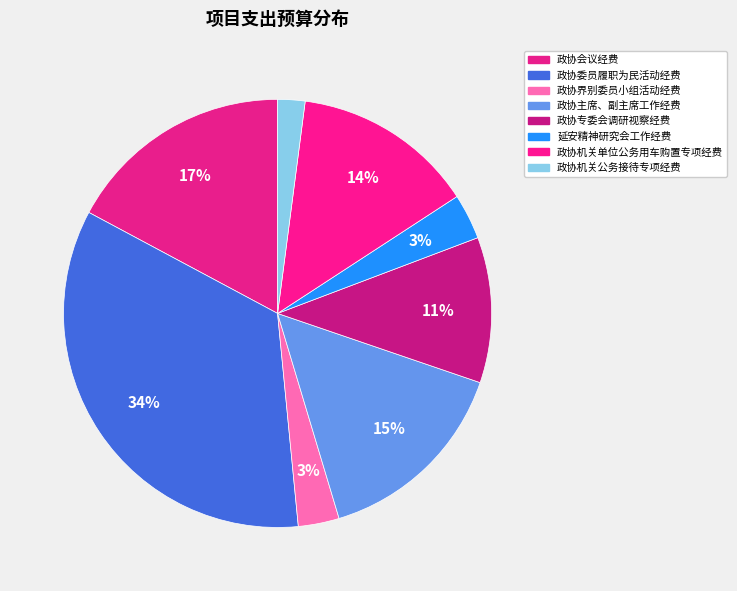

Count the number of slices in the pie.

8